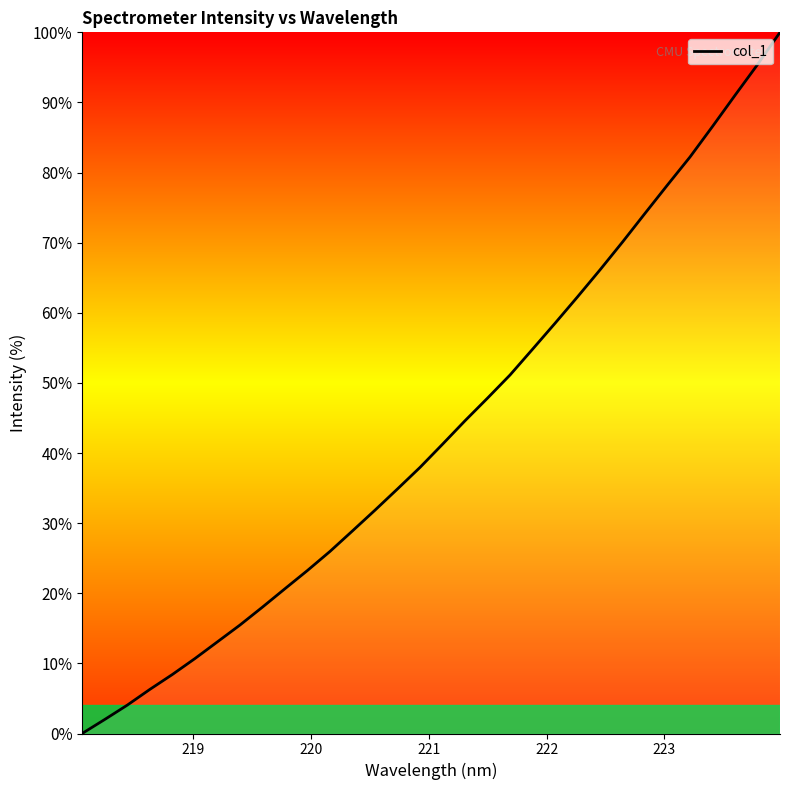

What is the difference between the maximum and minimum values?

100.0